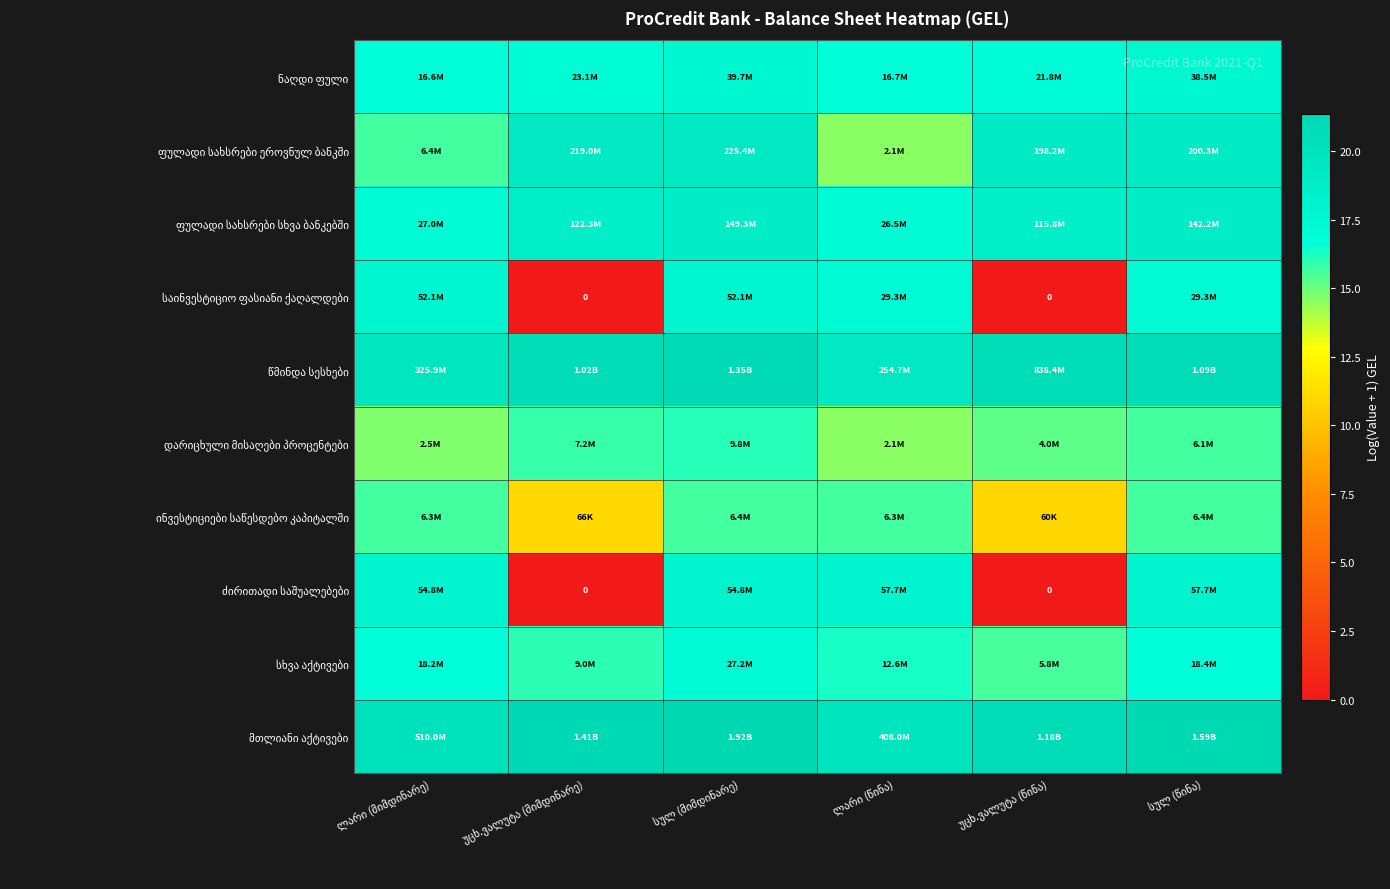

Where does the მთლიანი აქტივები series first go above 21?

უცხ.ვალუტა (მიმდინარე)